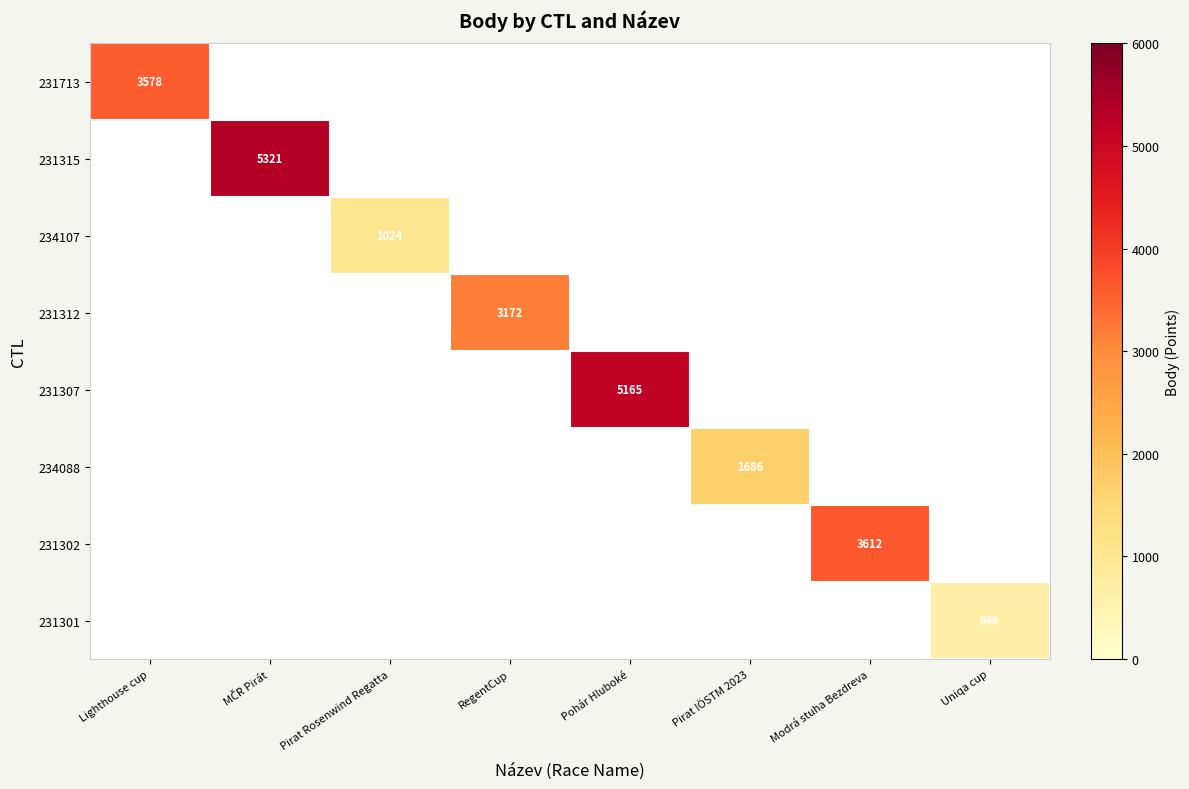

Count the number of categories in the chart.

8